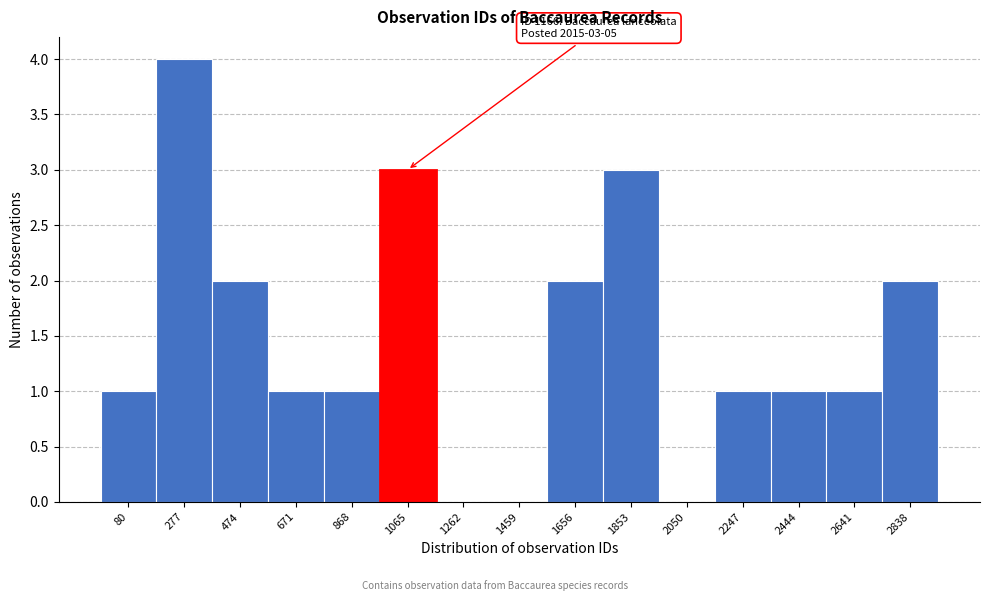

Reading left to right, extract all data points from this chart.

80=1	277=4	474=2	671=1	868=1	1065=3	1262=0	1459=0	1656=2	1853=3	2050=0	2247=1	2444=1	2641=1	2838=2